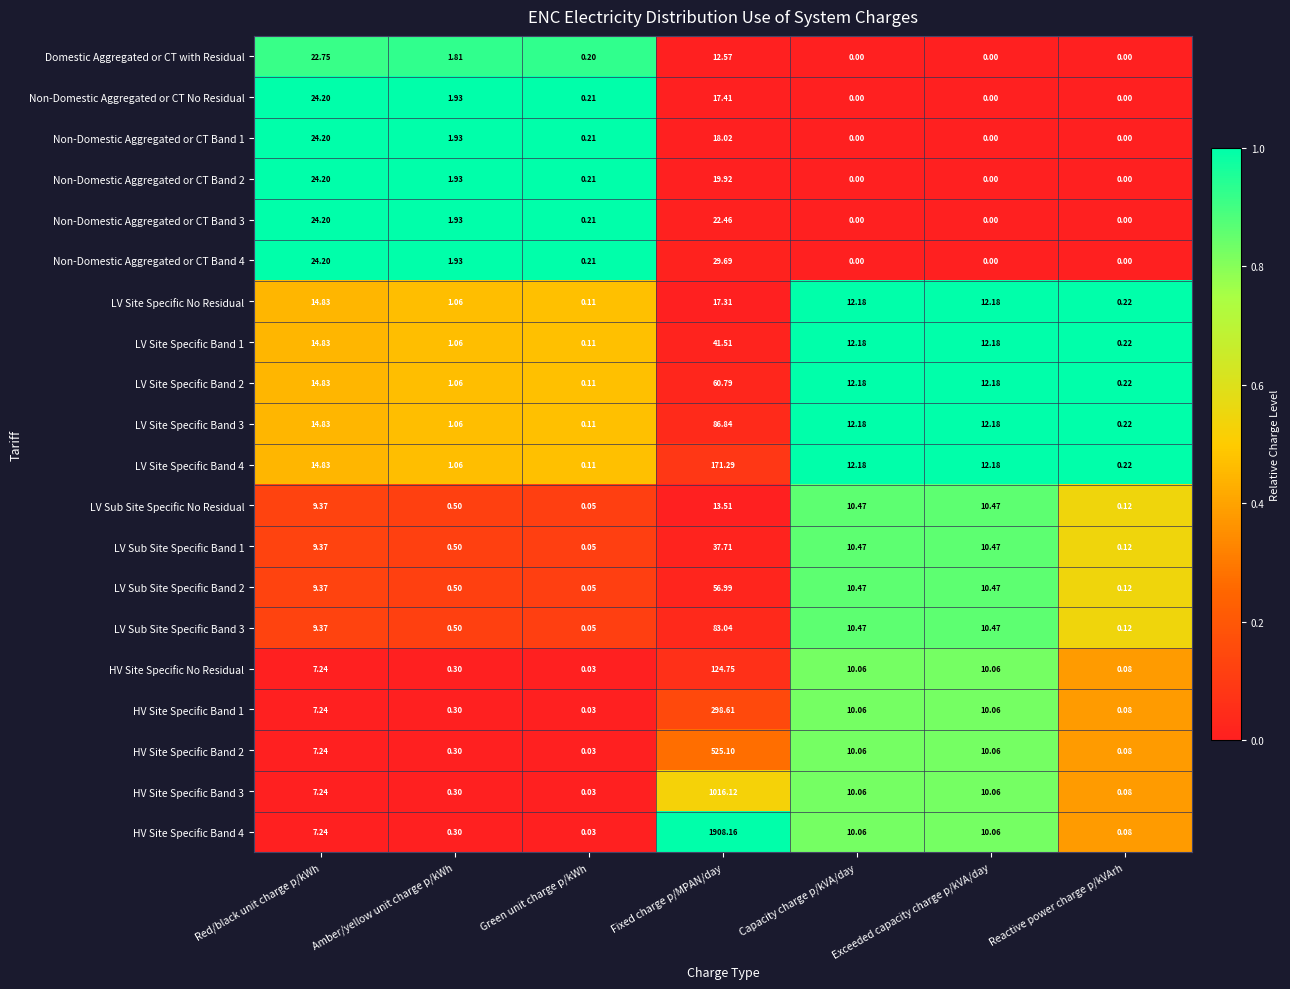

At how many categories does at least one series exceed 0?

7